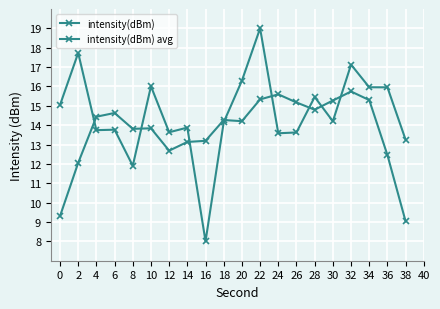

Rank the series by their average value, from lowest to highest.

intensity(dBm) avg, intensity(dBm)